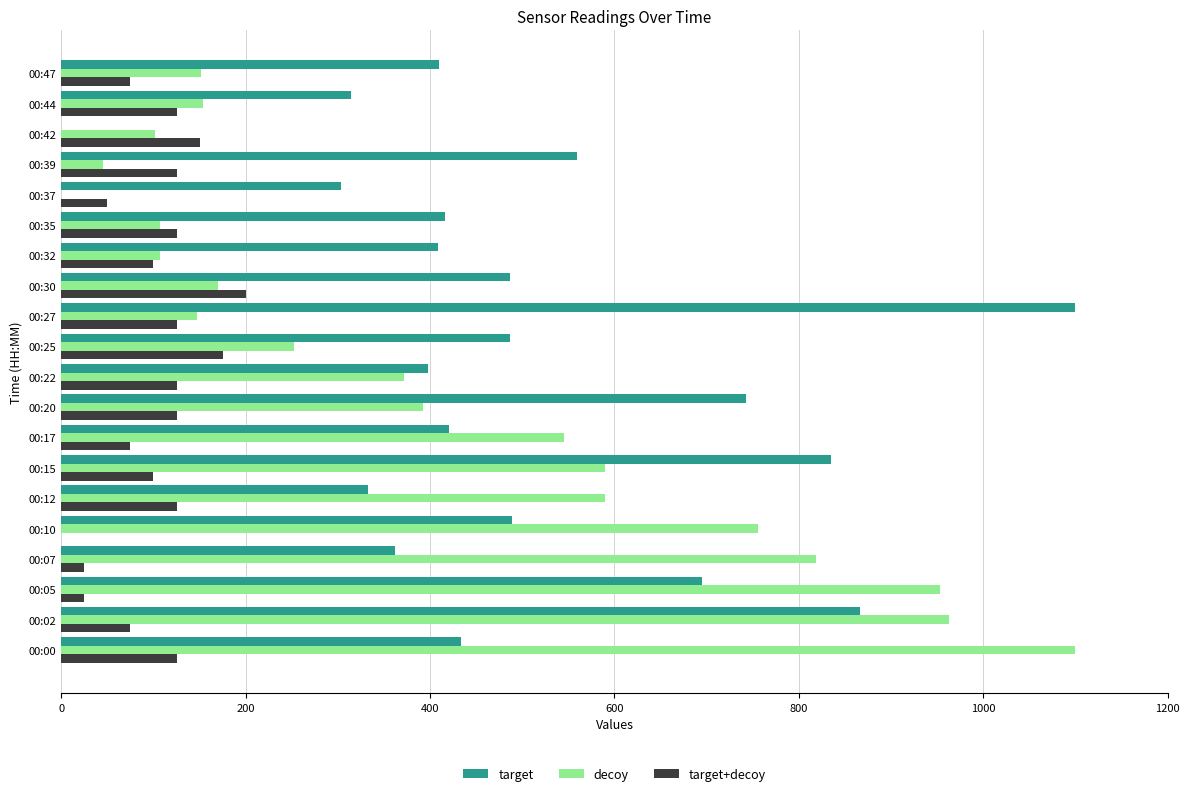

At which label is decoy closest to 550?

00:17